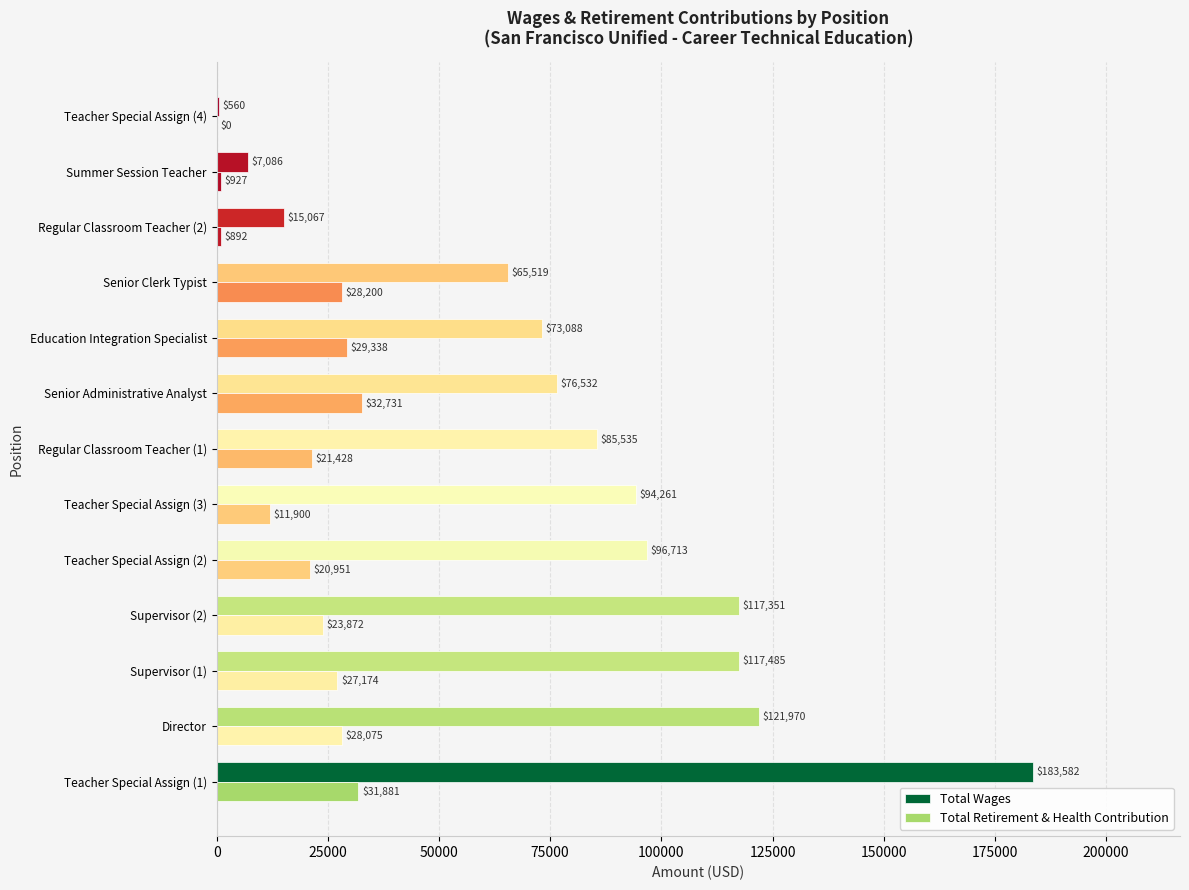

How many data points does each series have?

13